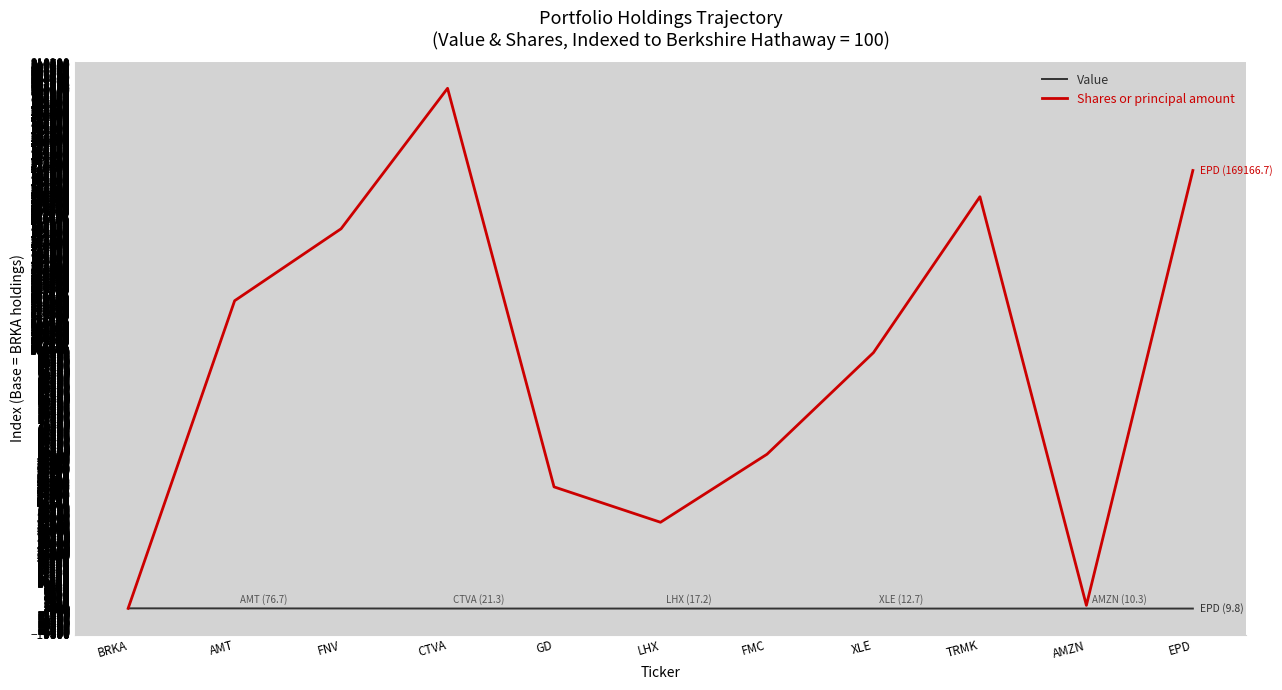

How many values in the Value series exceed 17?

6